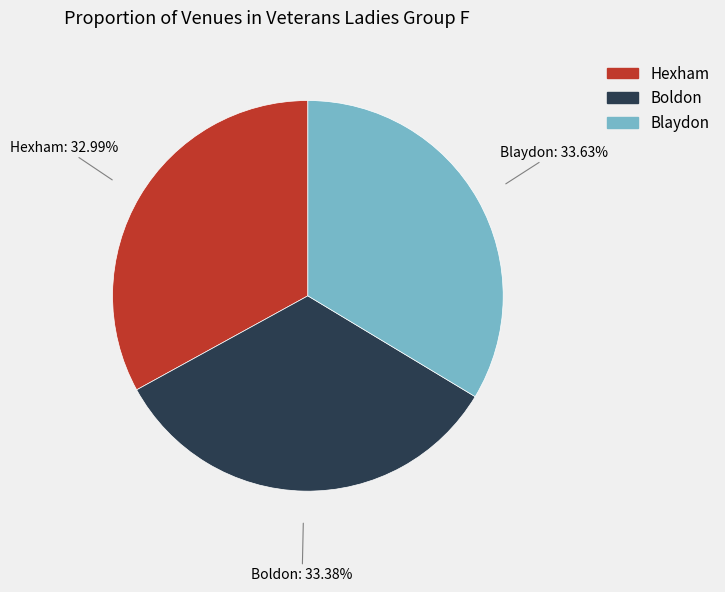

Does Blaydon represent more than half of the total?

No